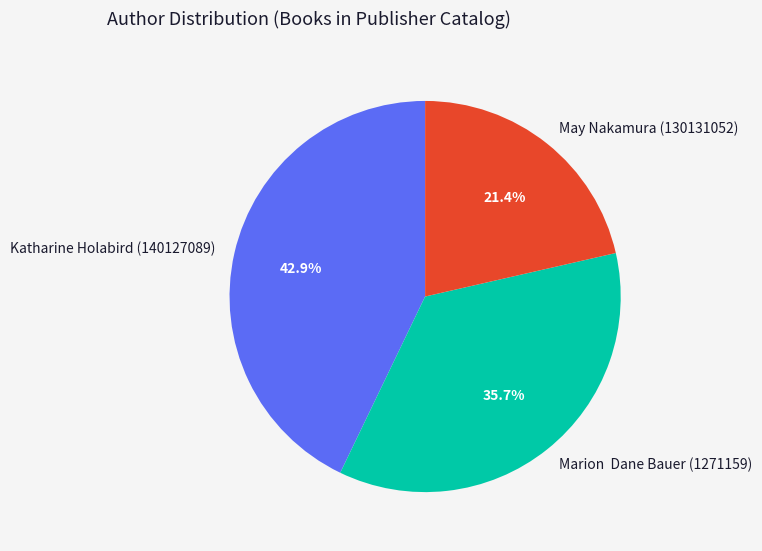

Between Katharine Holabird (140127089) and May Nakamura (130131052), which is larger?

Katharine Holabird (140127089)